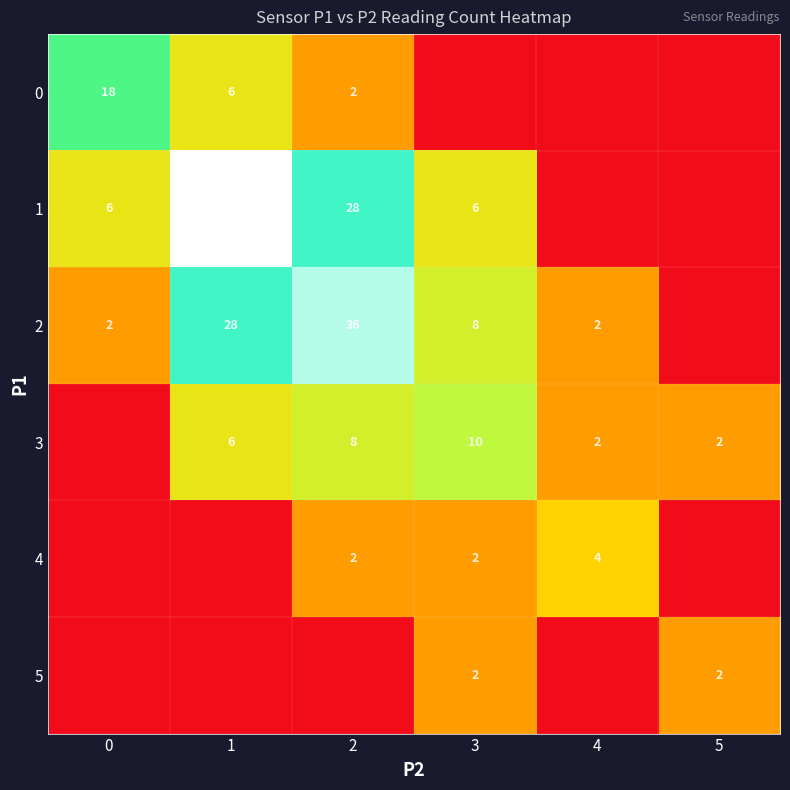

The 2 series shows 28 at 1. True or false?

True